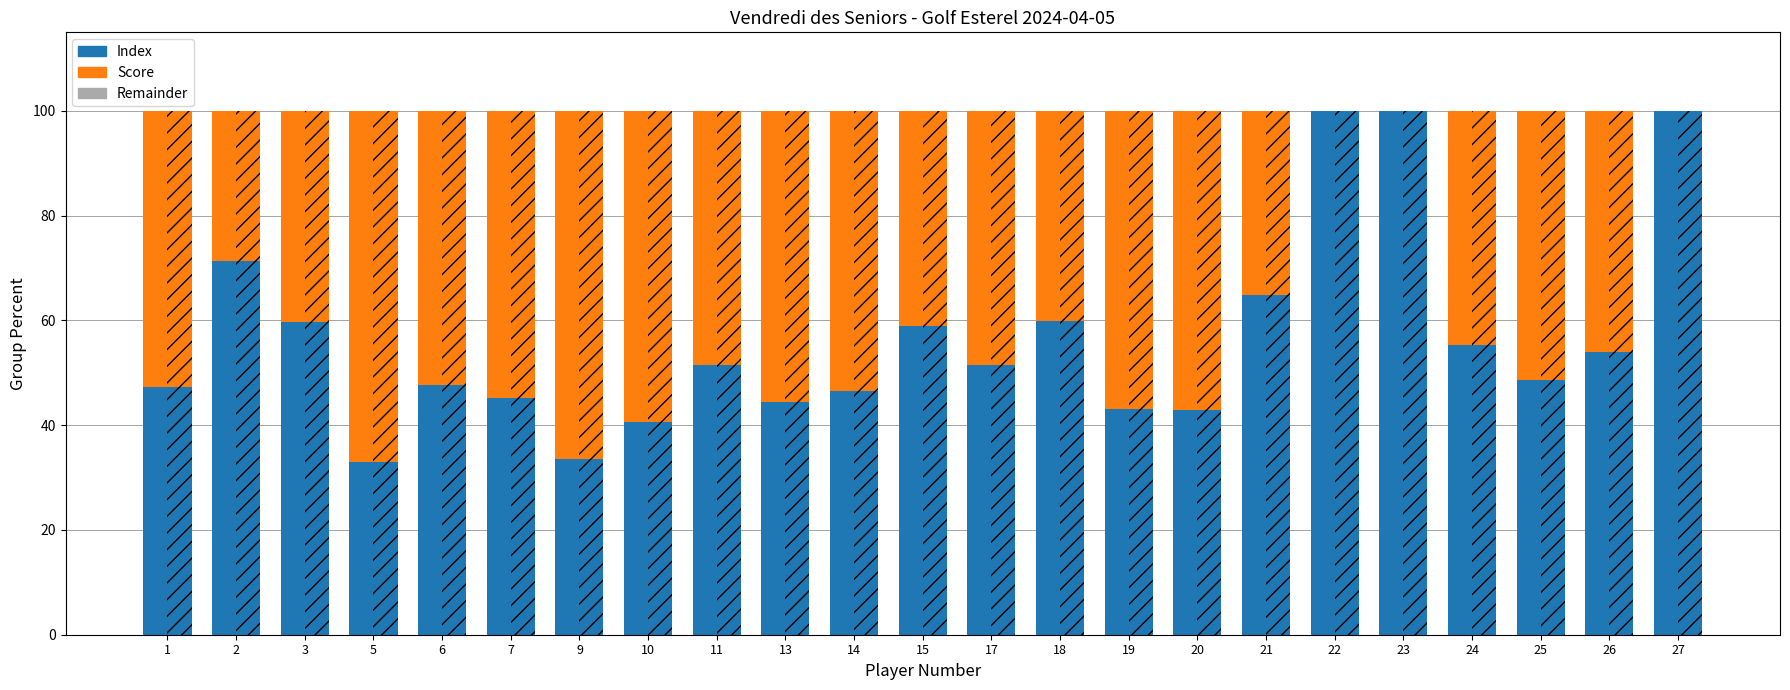

What is the maximum value for Index (hatched)?

100.0